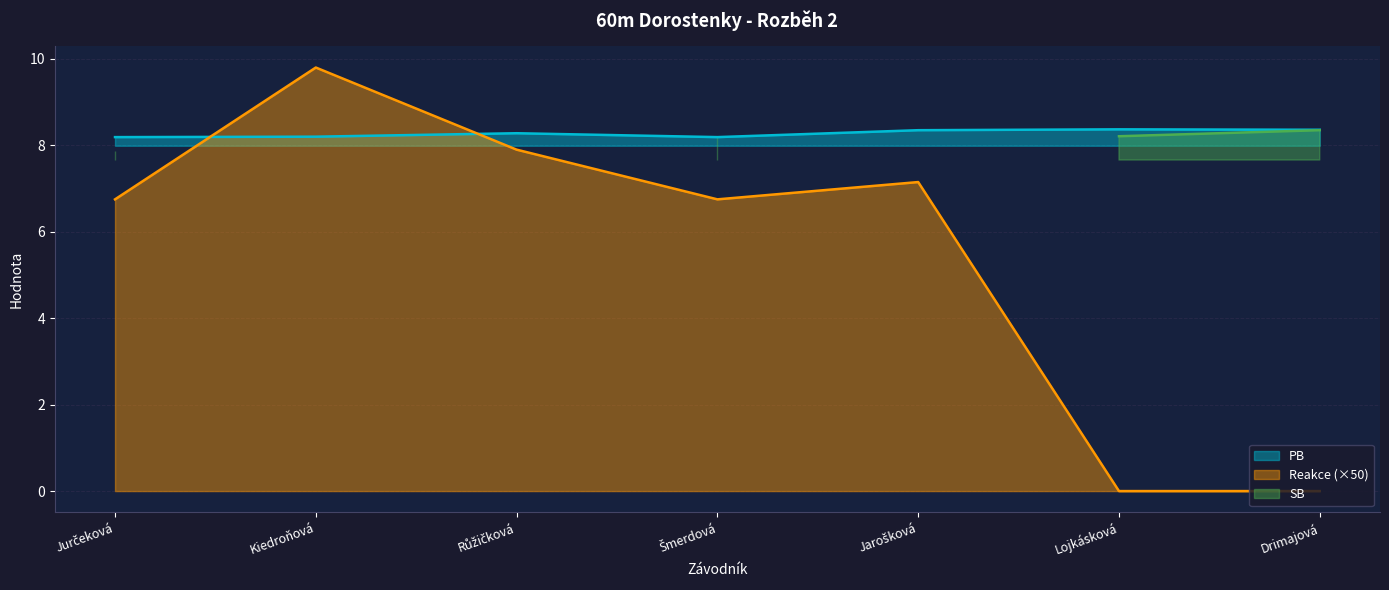

What is the difference between the Reakce values at Drimajová and Šmerdová?

6.8